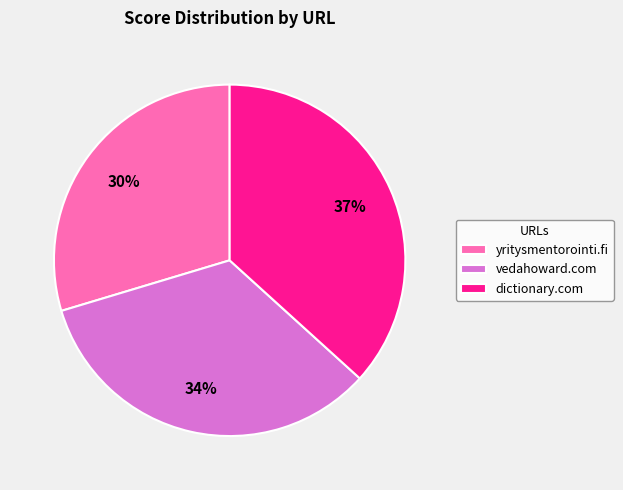

Does any single category account for the majority?

No